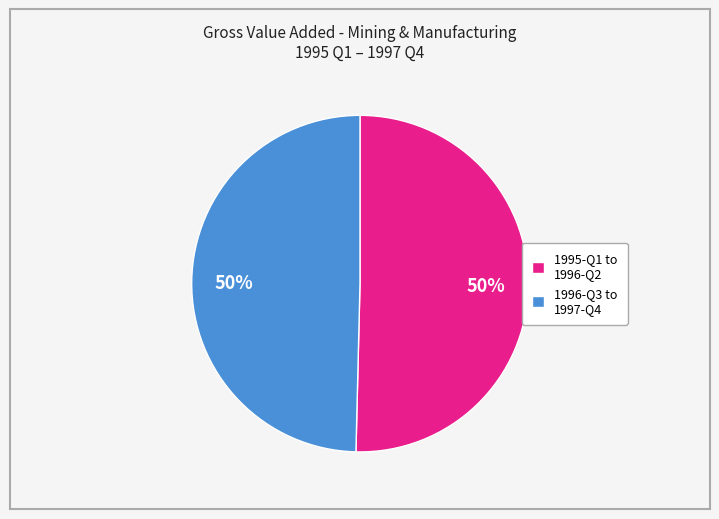

What is the ratio of the value at 1996-Q3 to 1997-Q4 to the value at 1995-Q1 to 1996-Q2?

1.0